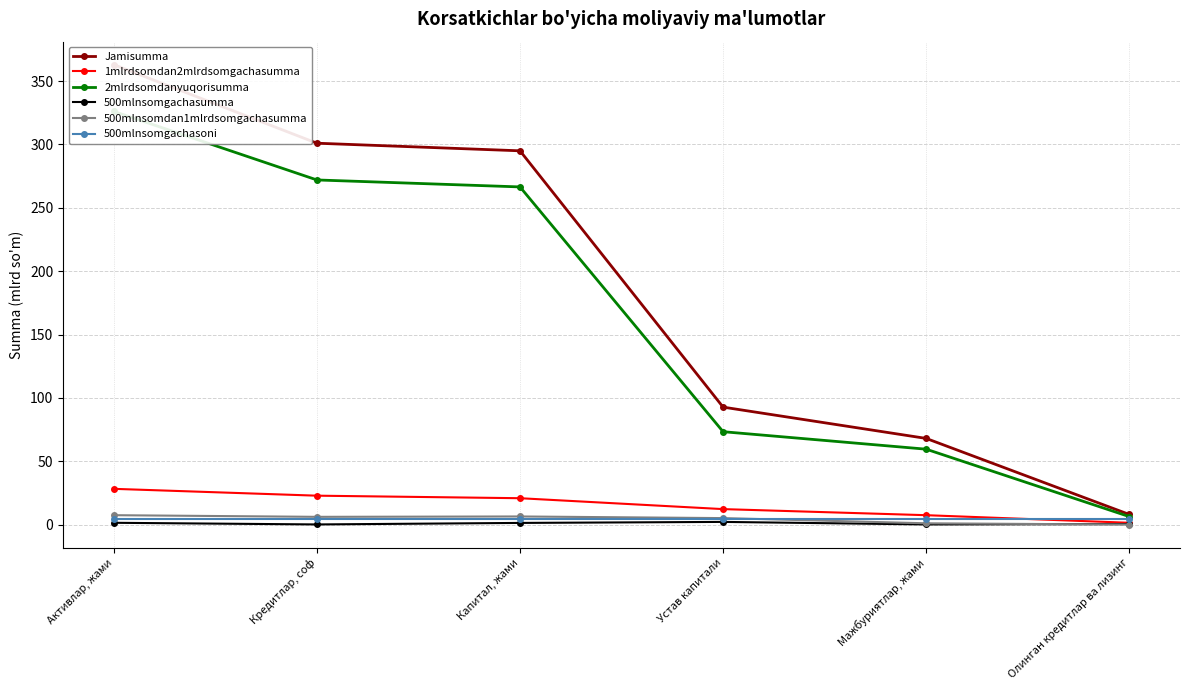

At which label does Jamisumma reach its peak?

Активлар, жами